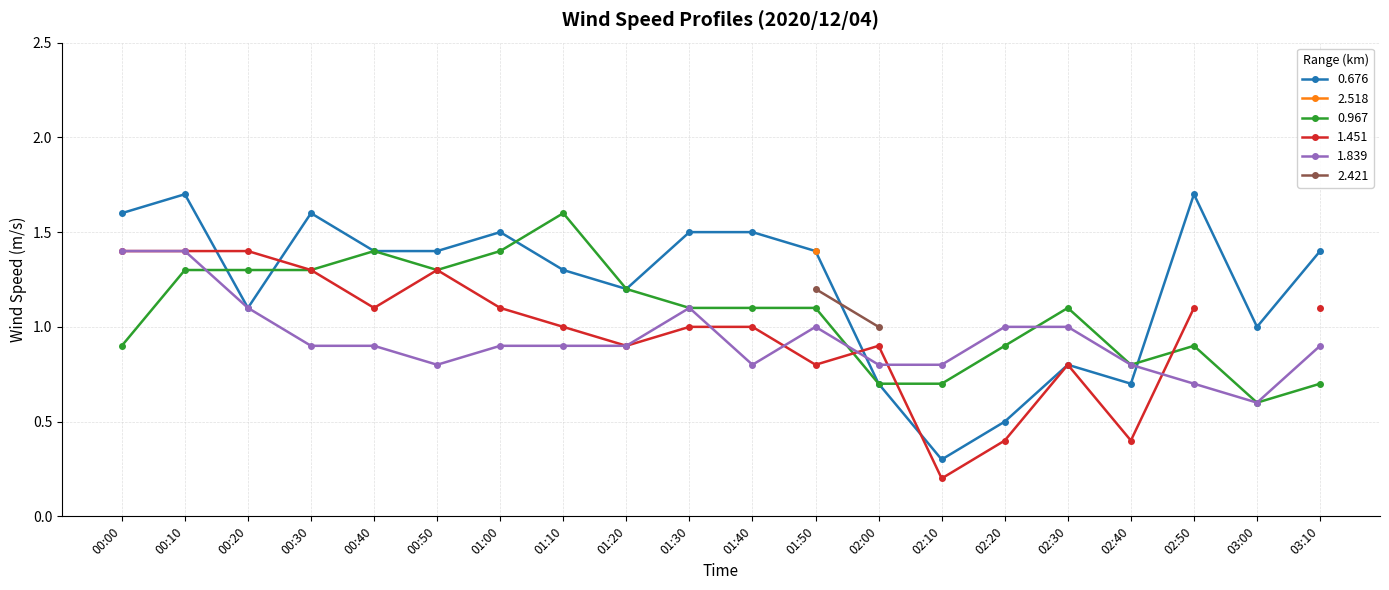

After their last crossing, which series has the higher values: 0.676 or 0.967?

0.676